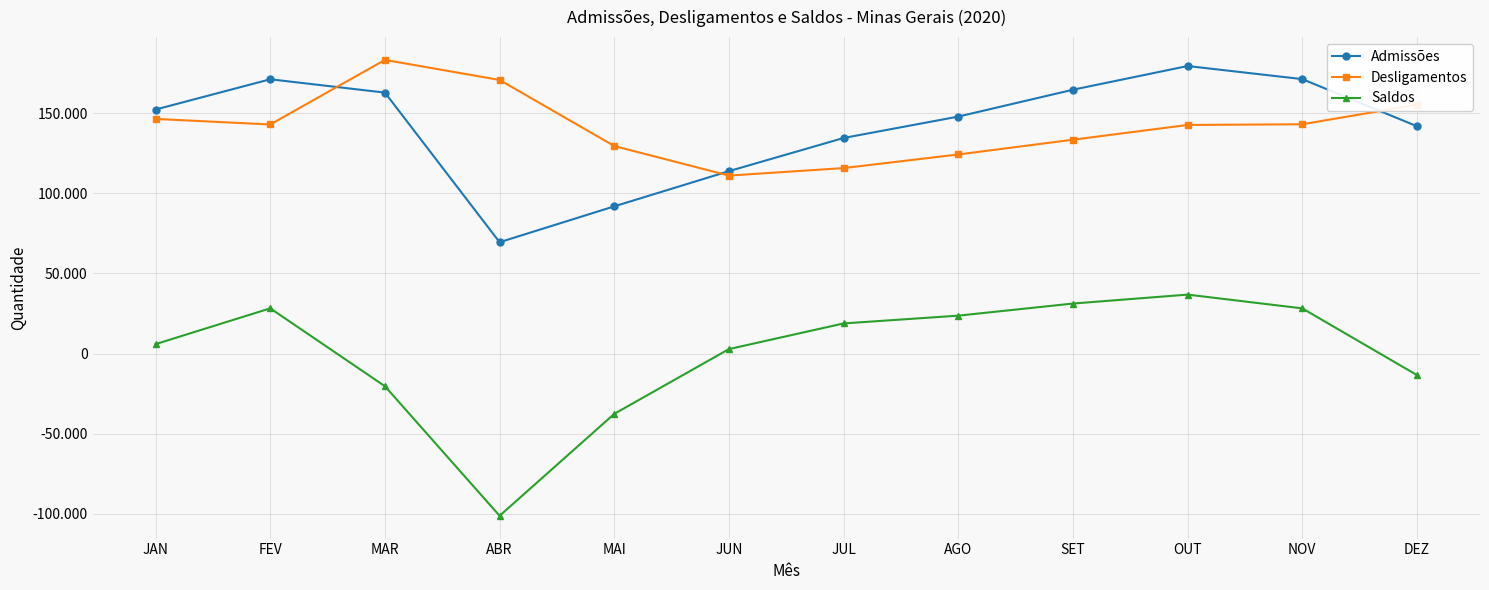

Which series has the largest total across all categories?

Admissões